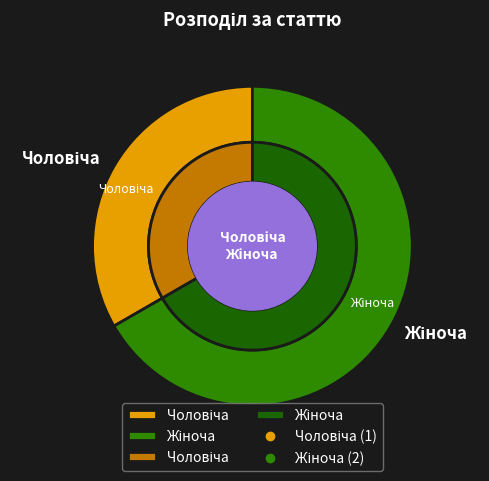

What is the largest slice in the pie chart?

Жіноча